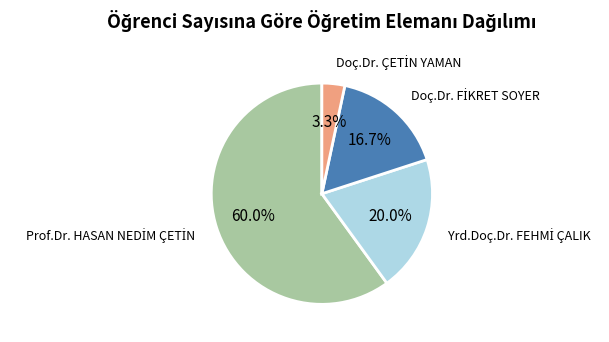

Does any single category account for the majority?

Yes